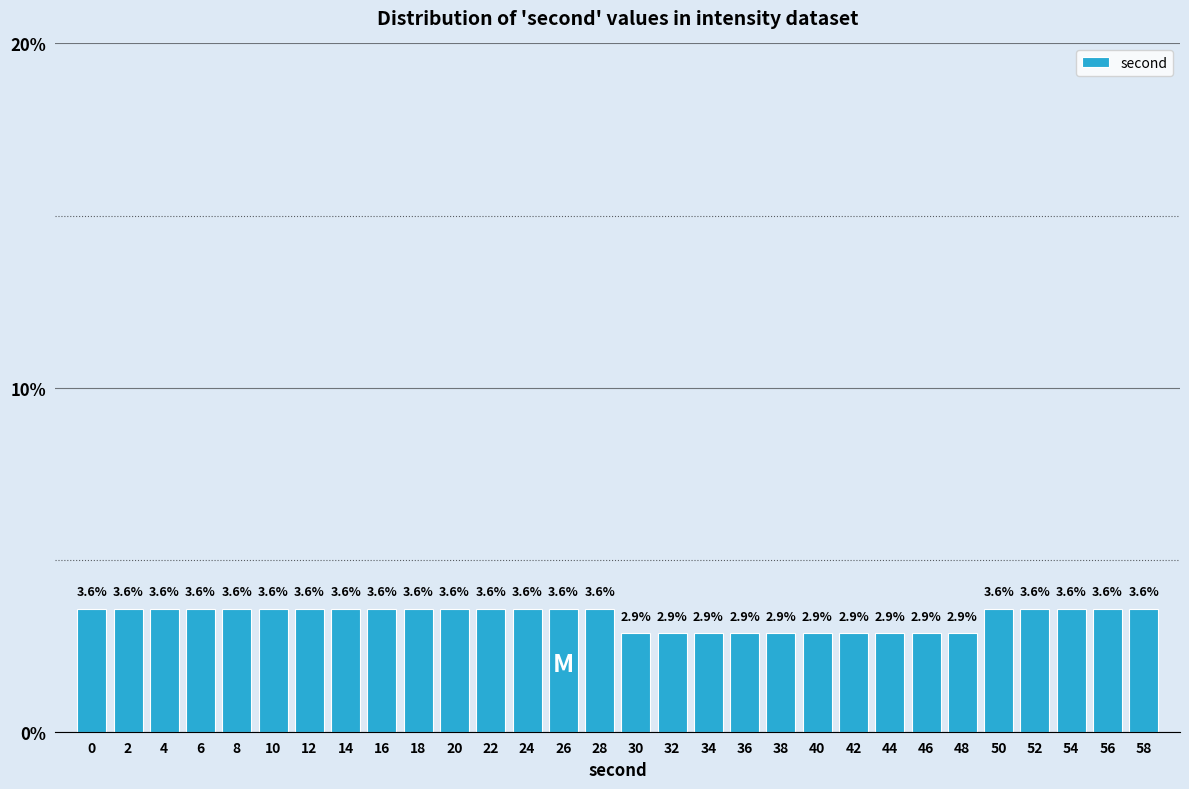

Reading left to right, transcribe all the data shown in this chart.

3.6	3.6	3.6	3.6	3.6	3.6	3.6	3.6	3.6	3.6	3.6	3.6	3.6	3.6	3.6	2.9	2.9	2.9	2.9	2.9	2.9	2.9	2.9	2.9	2.9	3.6	3.6	3.6	3.6	3.6